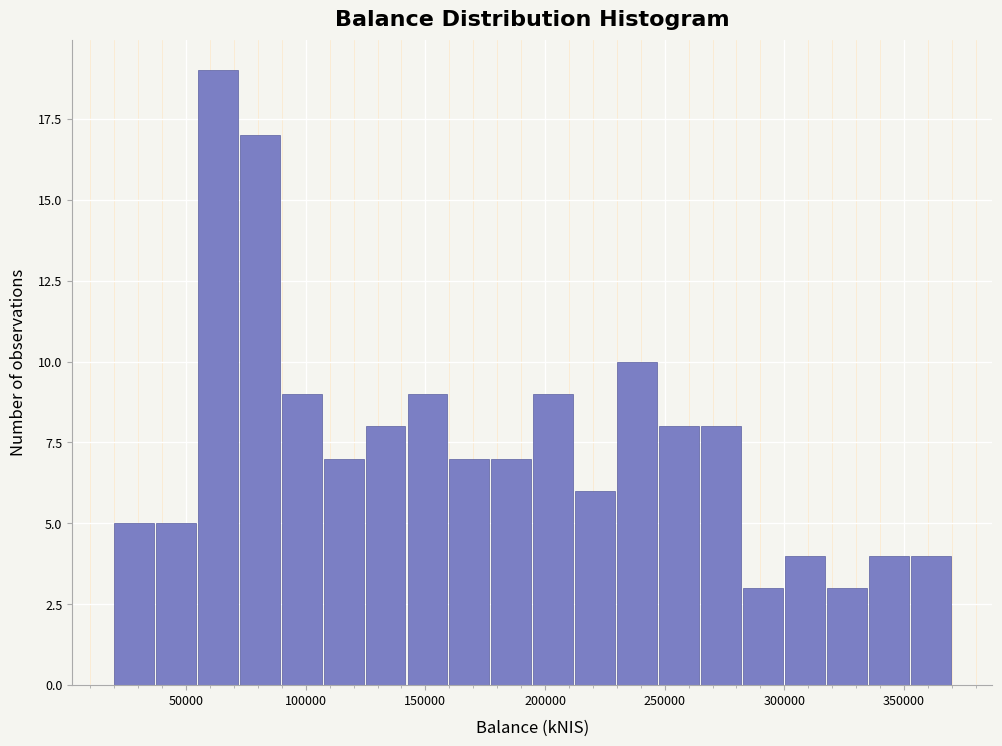

Around what value on the x-axis is the tallest bar? Give the approximate position of its centre, as read against the axis.

65000